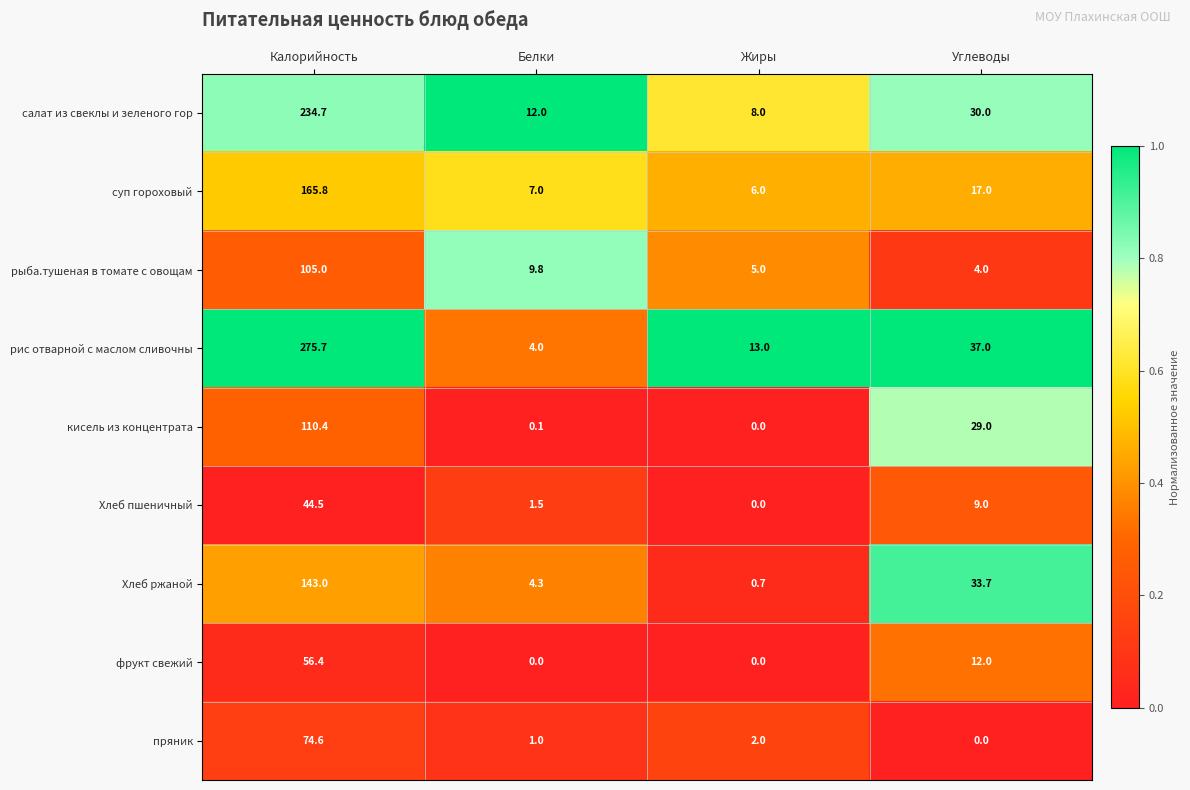

What is the average value of the салат из свеклы и зеленого гор series?

71.2